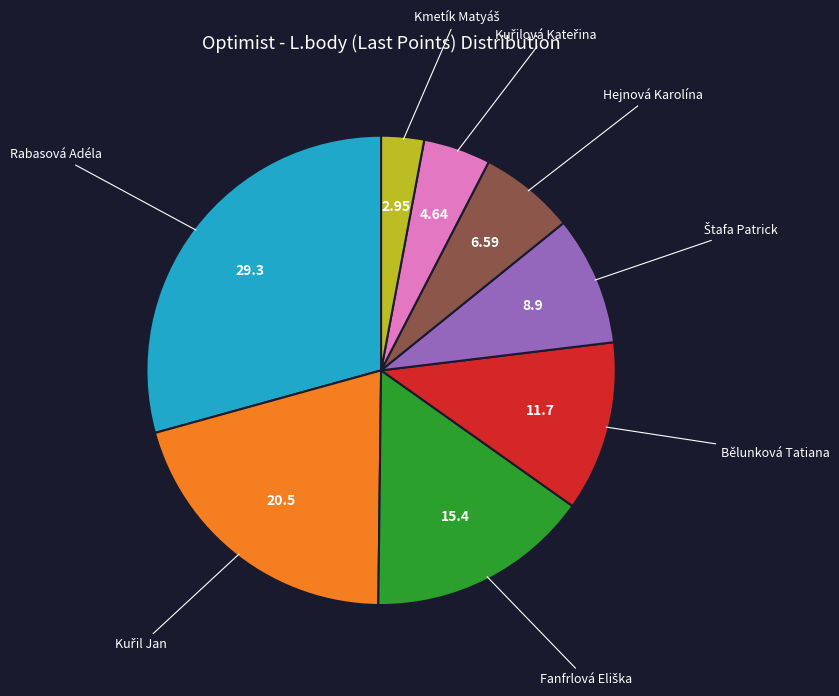

Is there a majority slice in this chart?

No